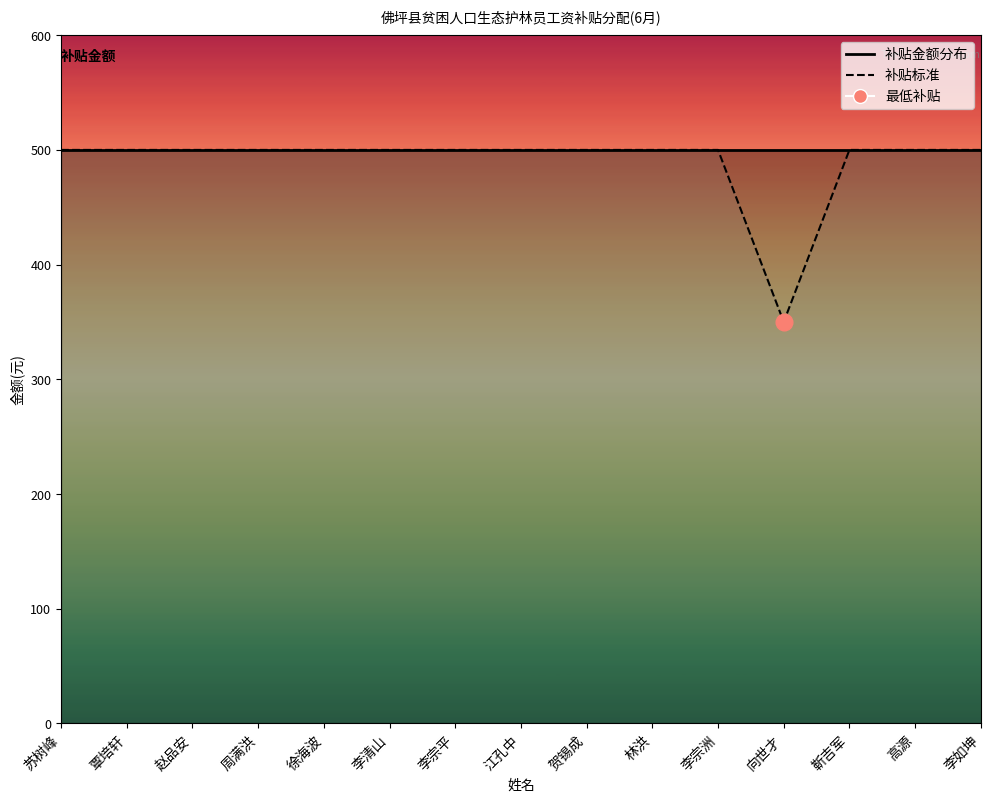

What is the ratio of the value at 徐海波 to the value at 李宗洲?

1.0